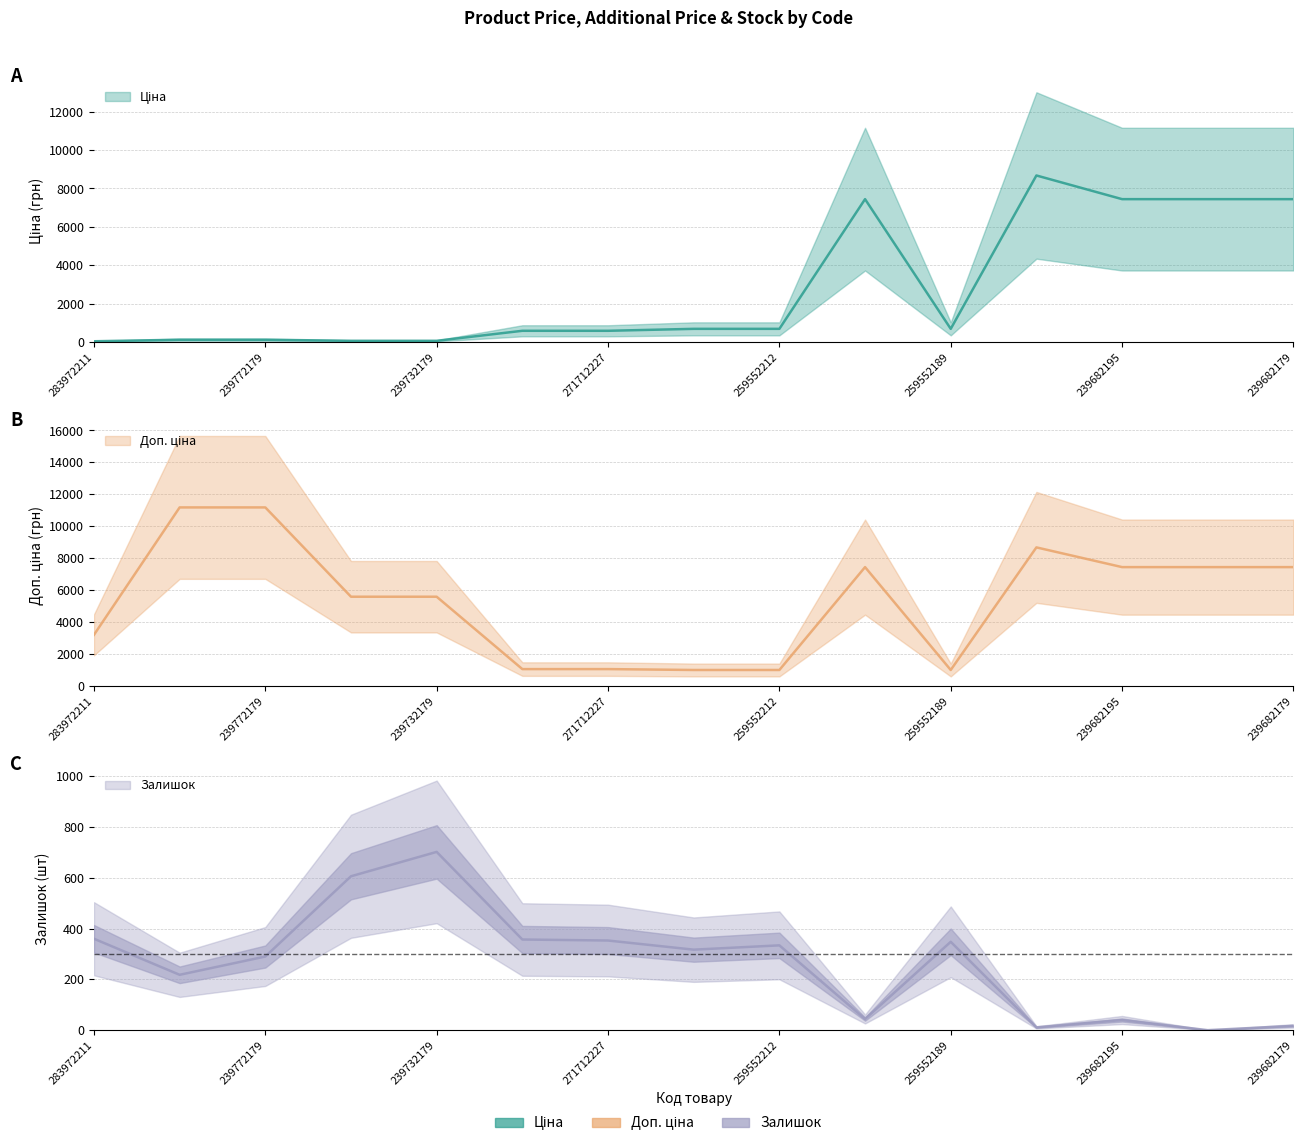

At which category does Залишок reach its first local peak?

239732179